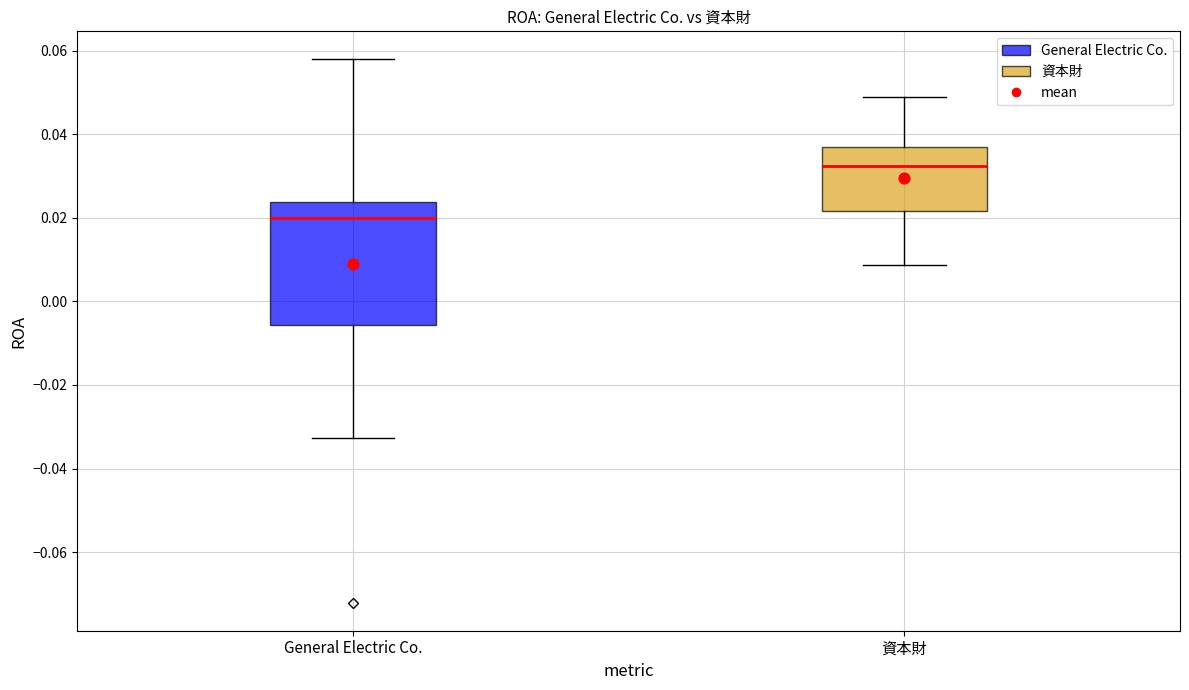

Which box has the lowest median line?

General Electric Co.